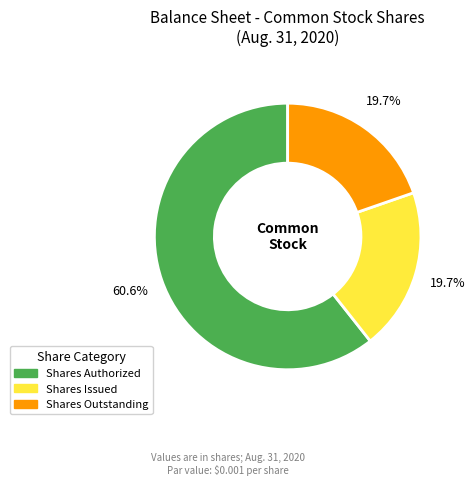

Count the number of slices in the pie.

3